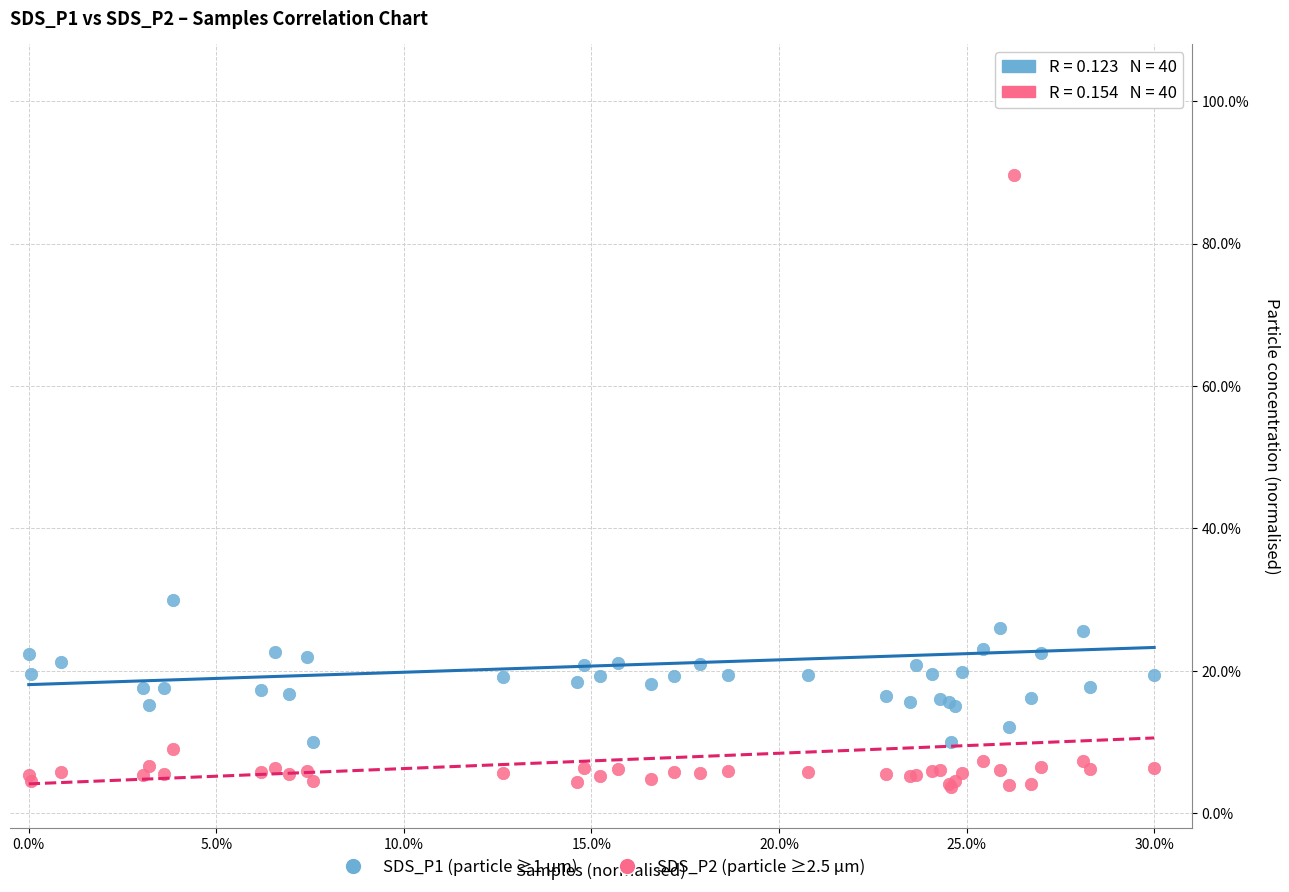

What are all the series names shown in the legend?

SDS_P1 (particle ≥1 µm), SDS_P2 (particle ≥2.5 µm)